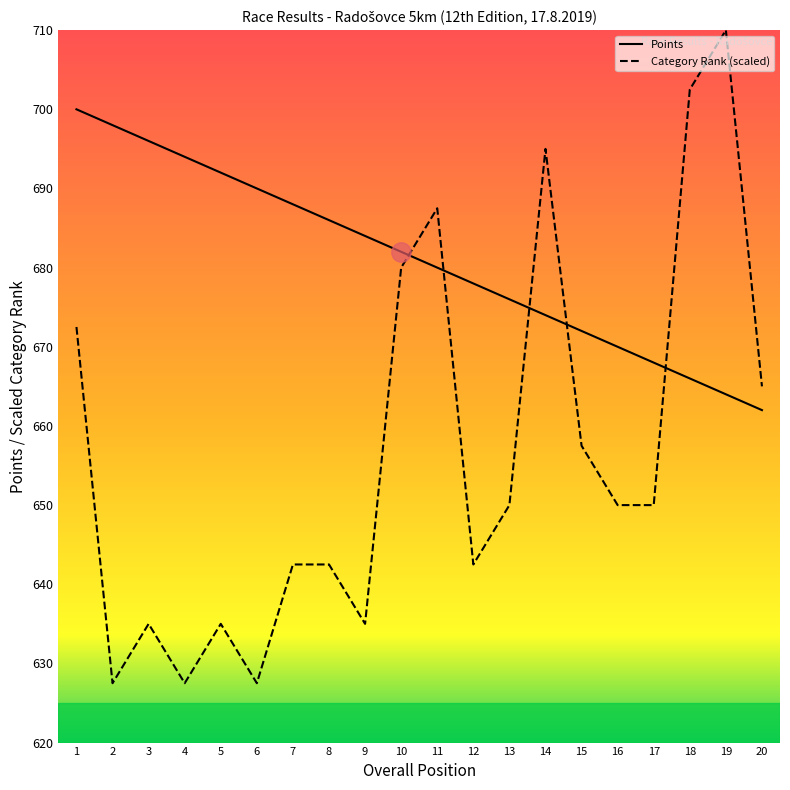

Which series has the widest spread of values?

Category Rank (scaled)